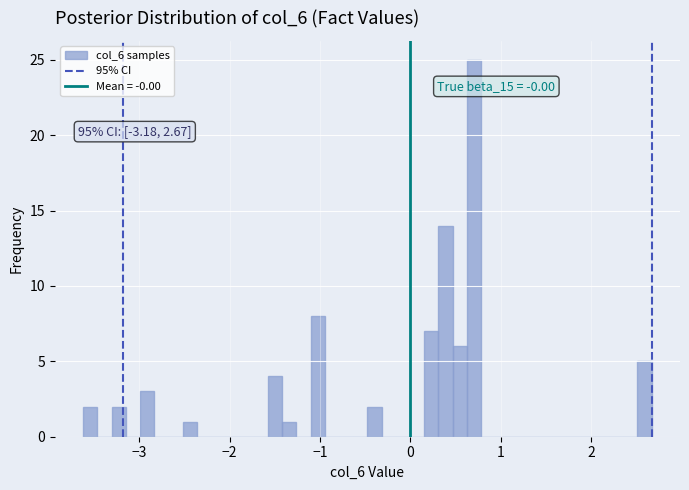

Read against the x-axis, roughly where is the centre of the tallest bar?

0.7